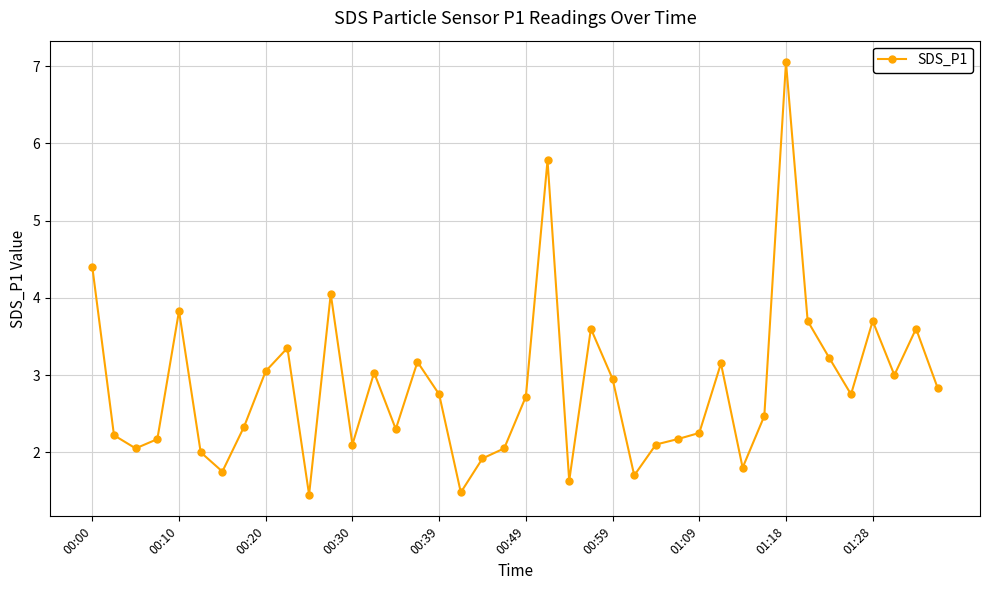

True or false: there are more than 2 points higher than both neighbors.

True